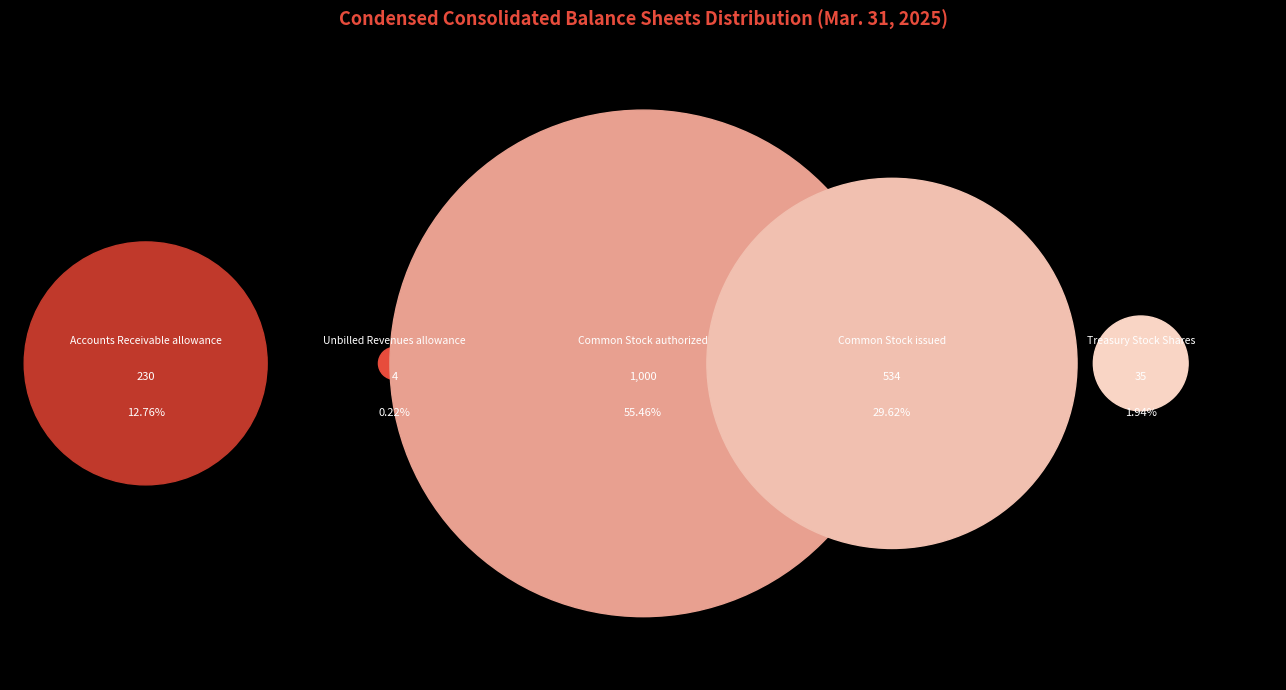

To the nearest percent, what is the average slice percentage?

20%